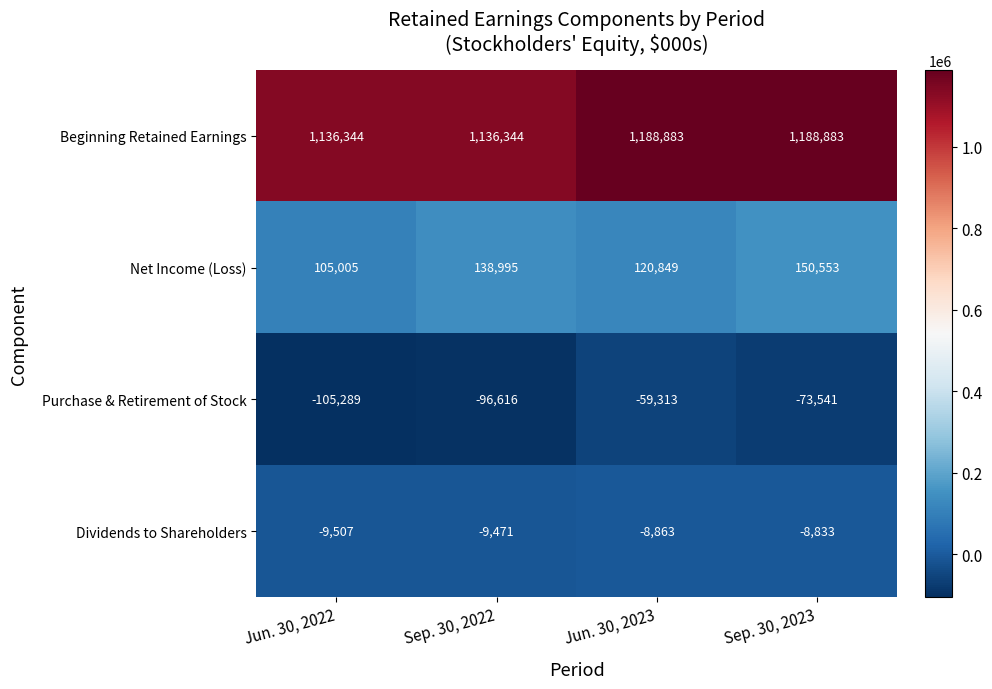

True or false: Beginning Retained Earnings has a value of 1136344 at Sep. 30, 2022.

True